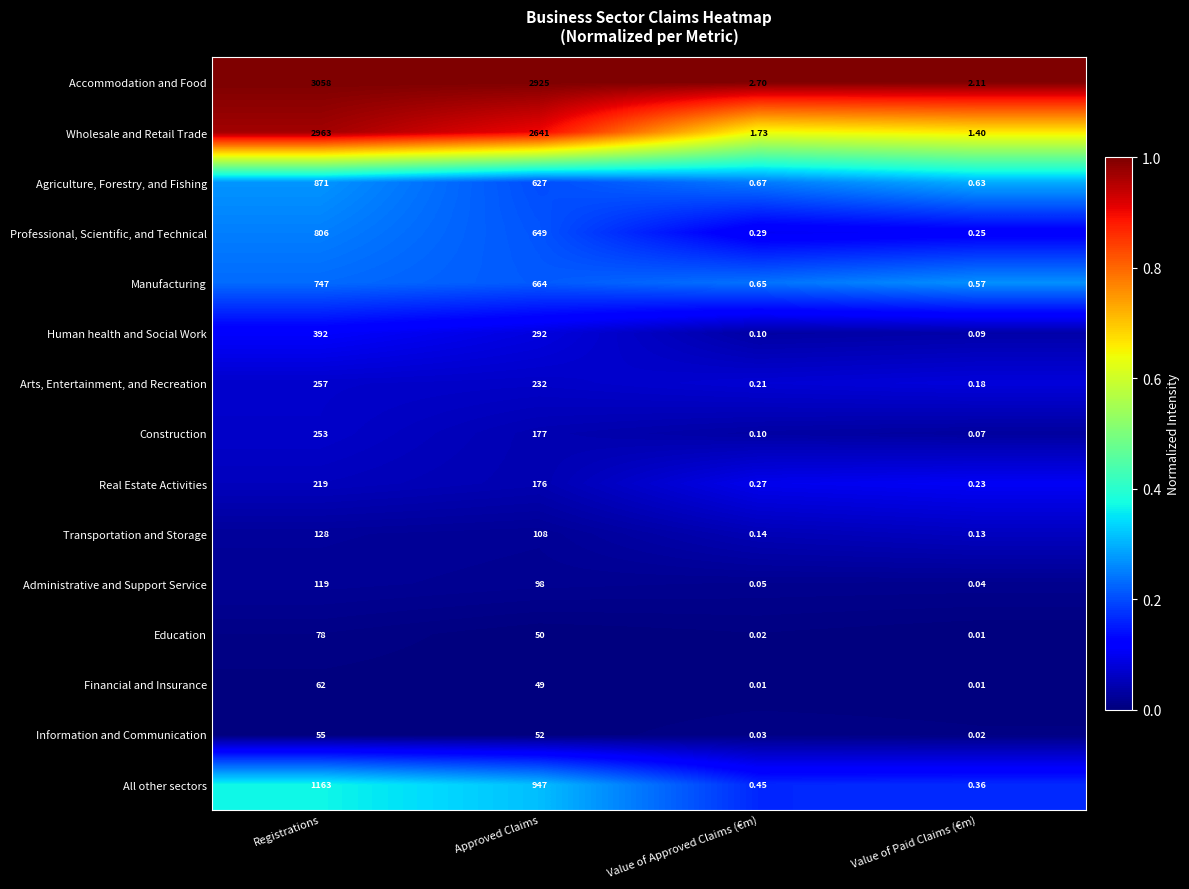

At which label is Wholesale and Retail Trade closest to 1482?

Approved Claims